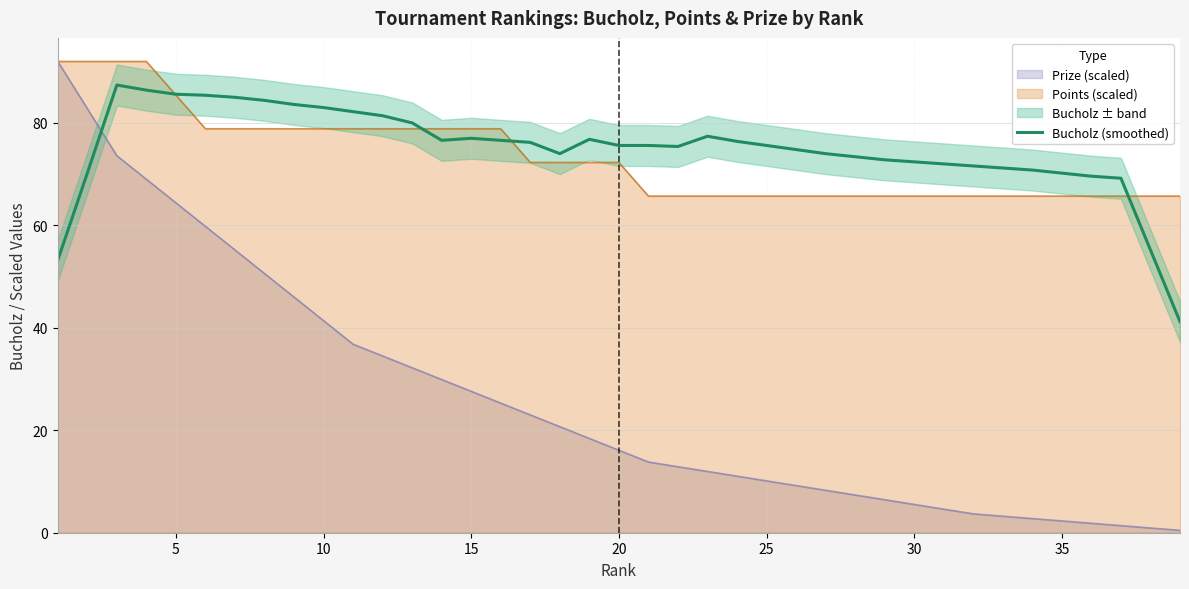

Is it true that Bucholz (smoothed) equals 85.6 at 5?

True